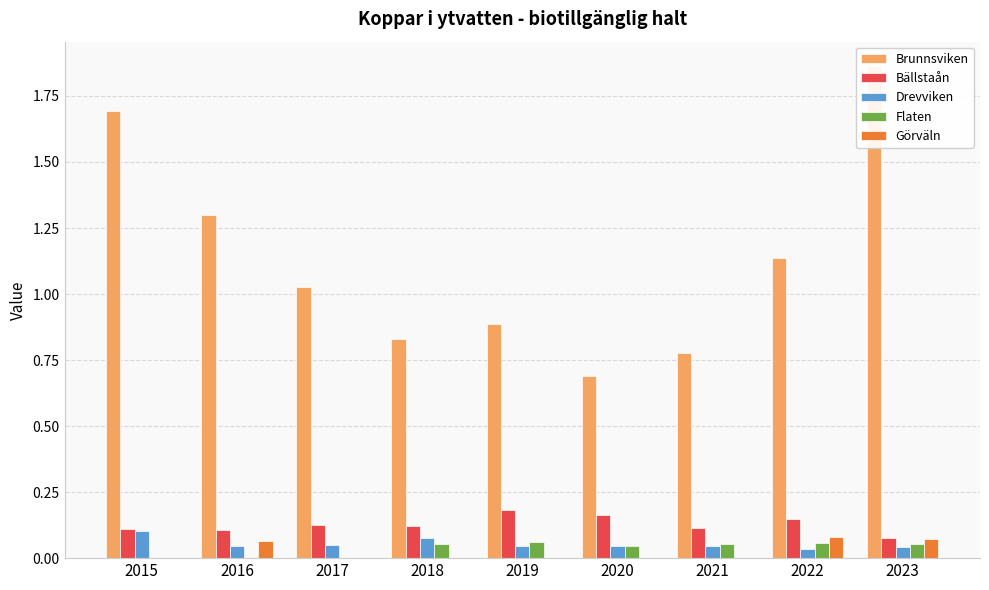

True or false: Brunnsviken has a value of 1.3 at 2021.

False